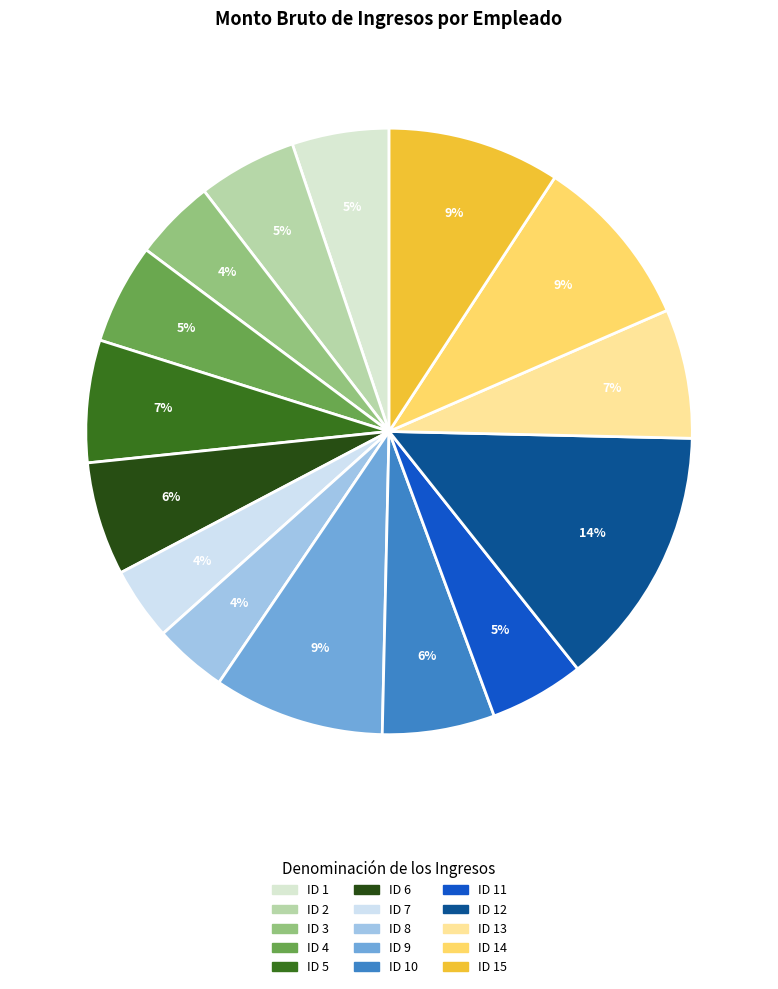

How many slices are in this pie chart?

15